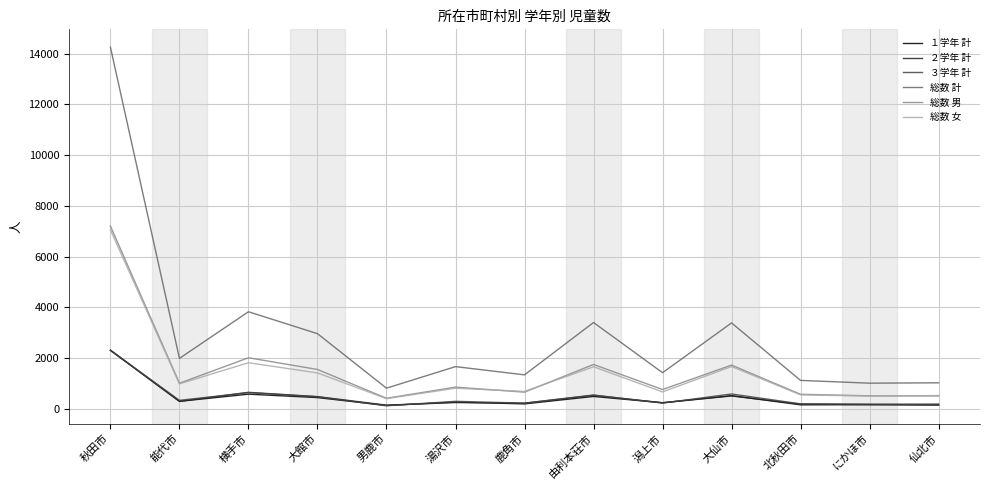

Is the value of ２学年 計 at 仙北市 greater than the value of 総数 女 at 大館市?

No